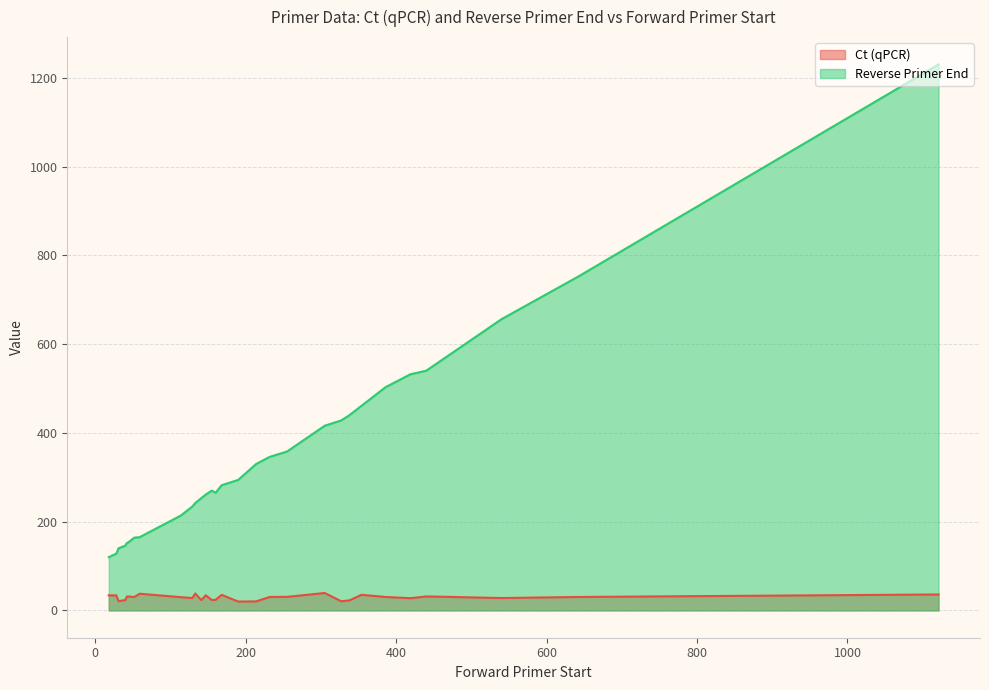

What is the sum of the Ct (qPCR) values at 155 and 305?

62.6